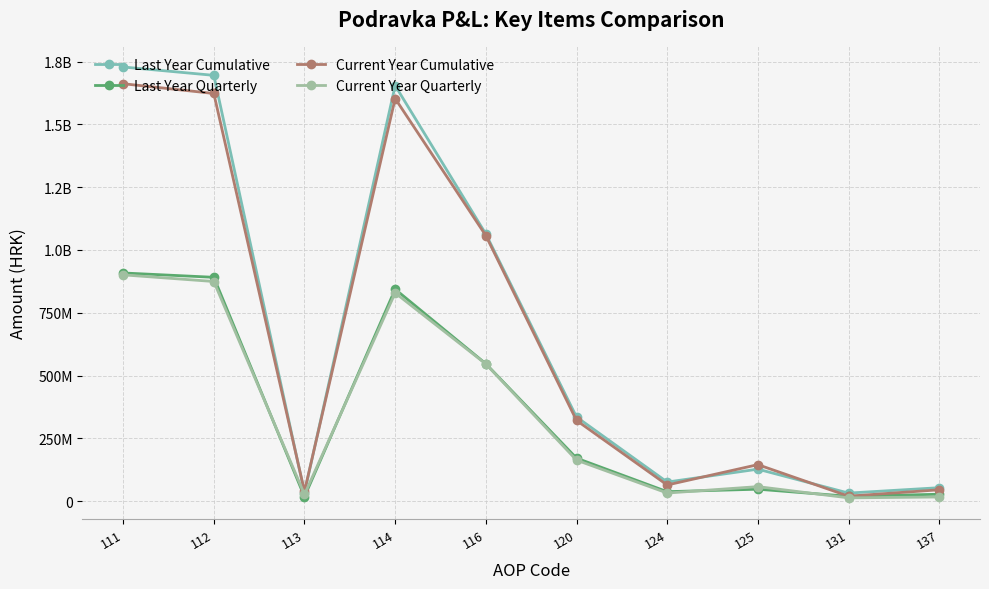

The value of Last Year Quarterly at 112 is 1535792132.1. True or false?

False